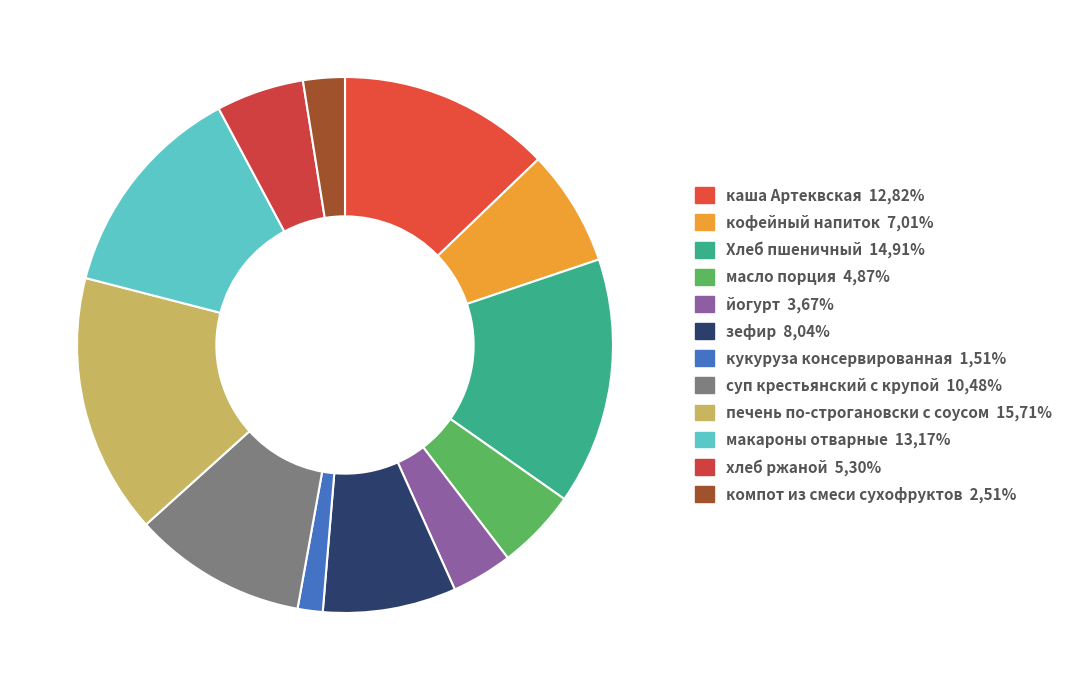

Which has a higher value, йогурт or масло порция?

масло порция